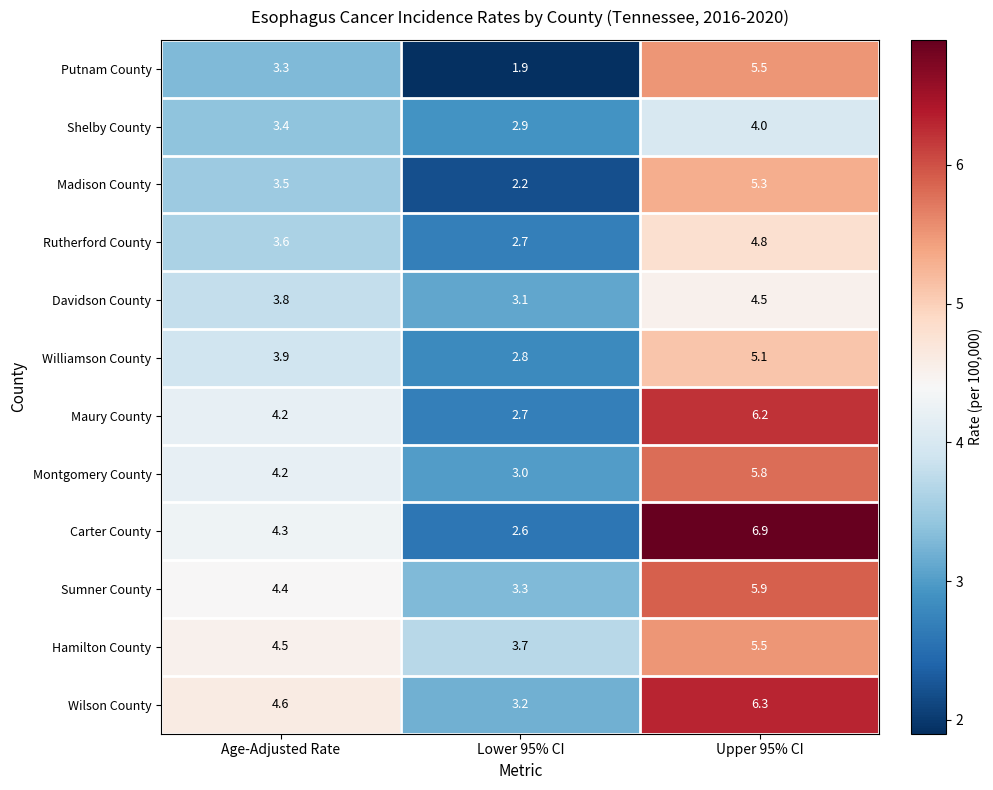

Which series has the largest range (max minus min)?

Carter County